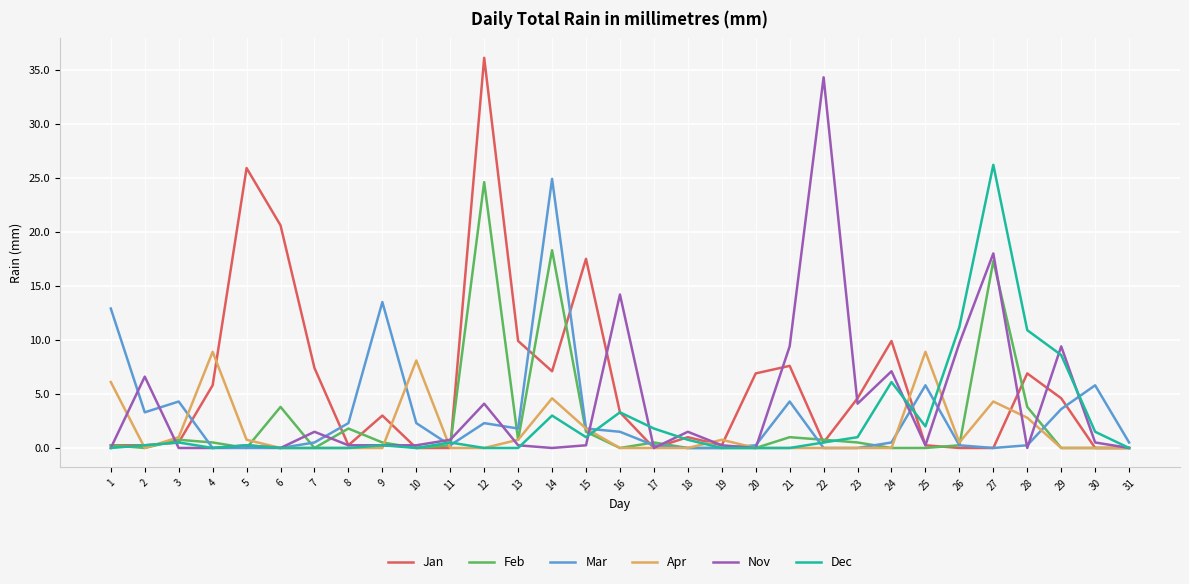

What is the difference between the second highest and second lowest values in the Nov series?

18.0